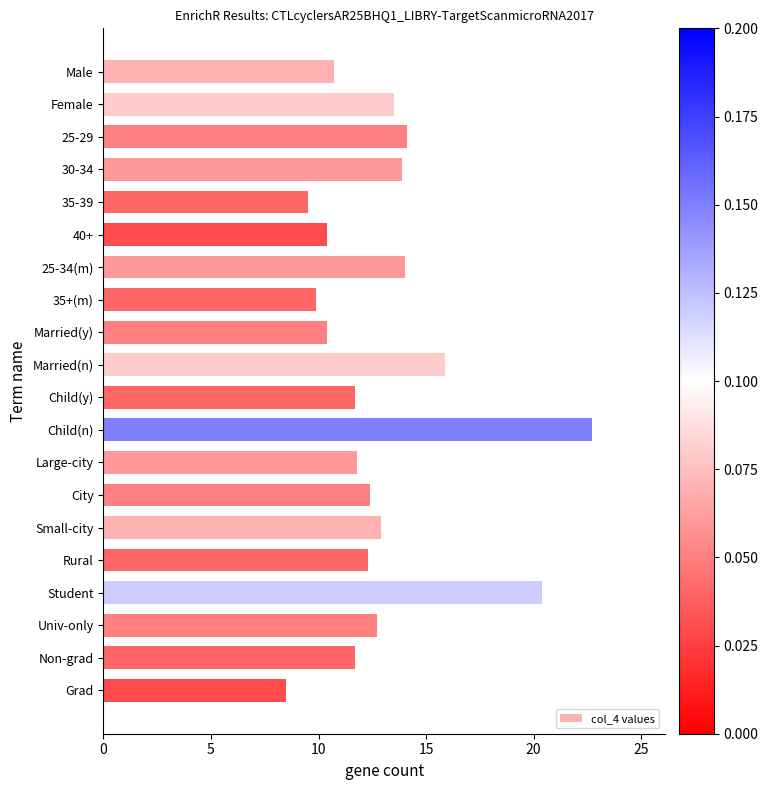

Approximately how many times larger is the value at Non-grad compared to Female?

0.9